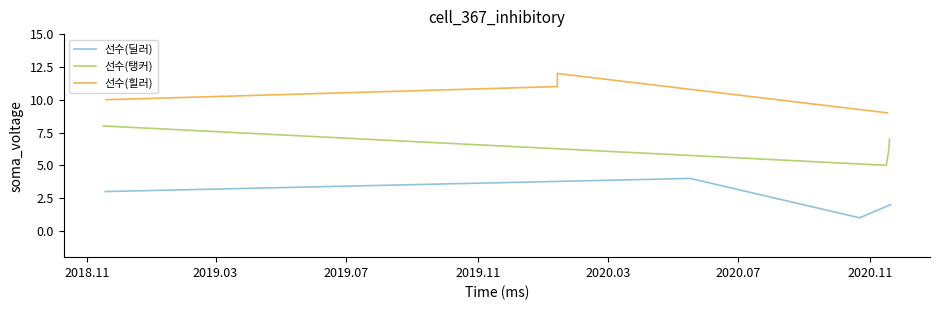

What is the highest value of the 선수(딜러) series?

4